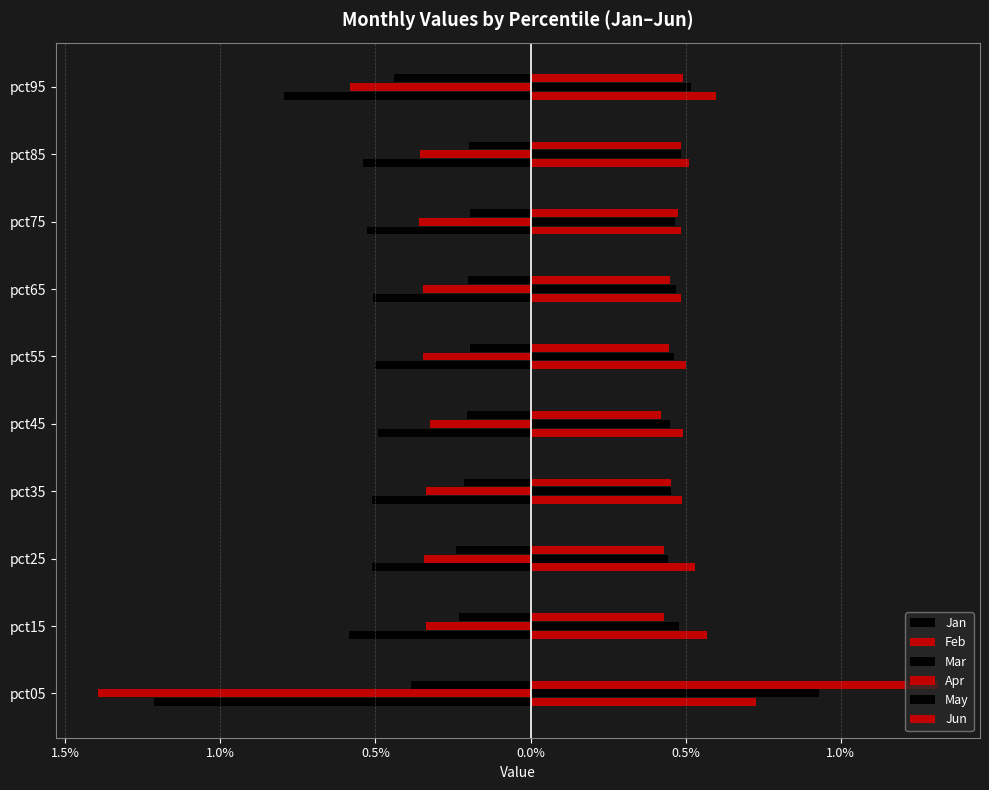

How many groups of bars are there?

10